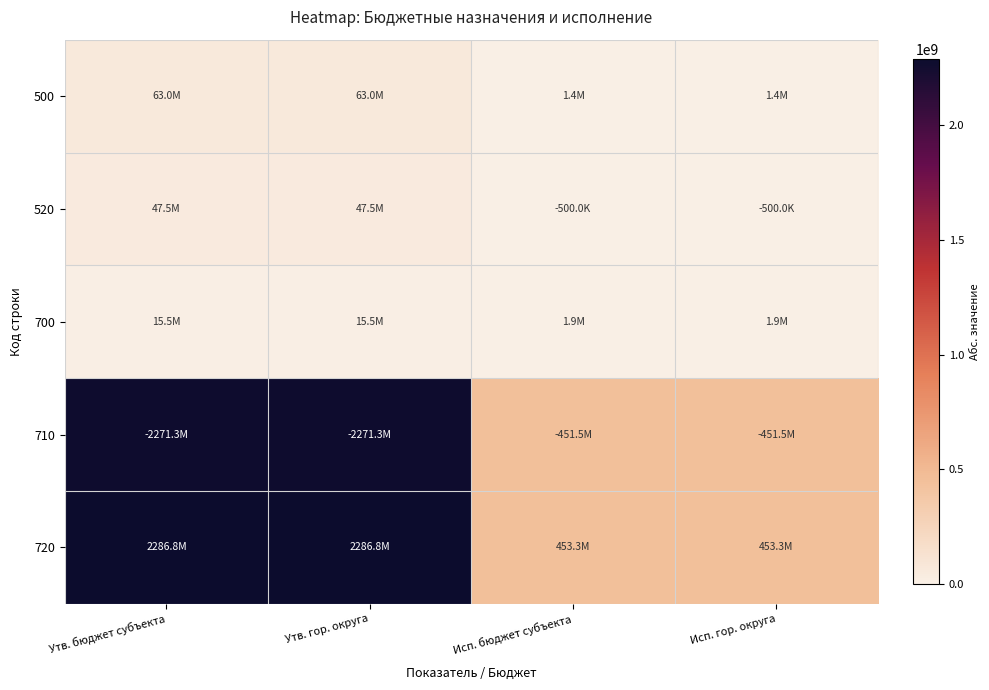

How many distinct data groups are displayed?

5